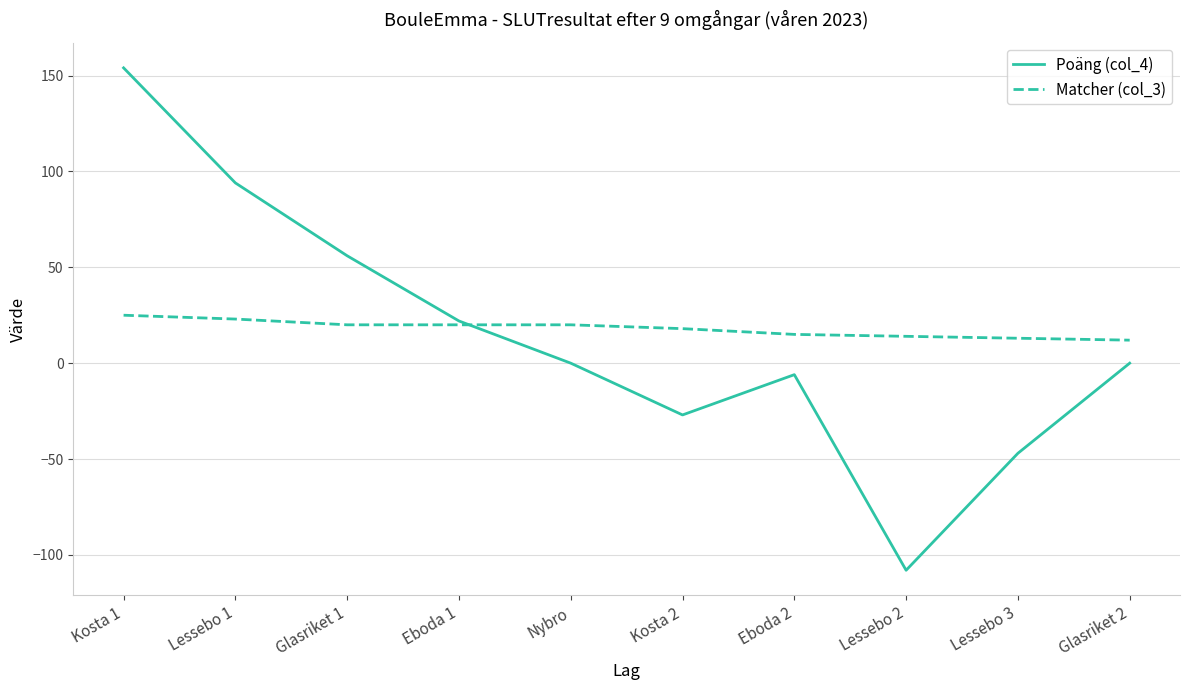

How many distinct data groups are displayed?

2